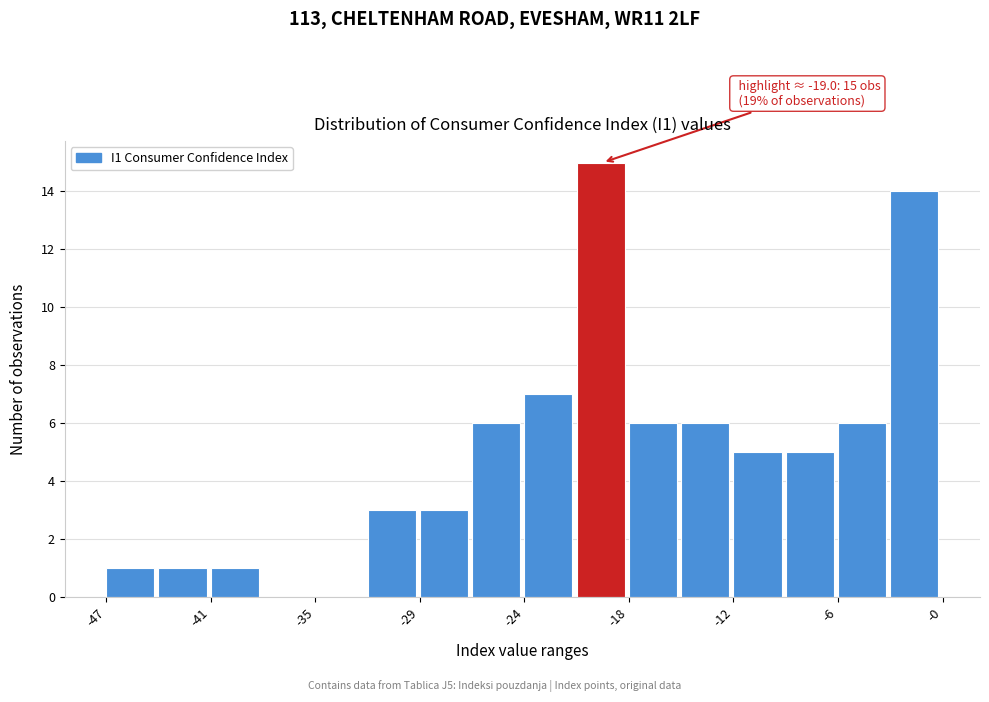

Read against the x-axis, roughly where is the centre of the tallest bar?

-19